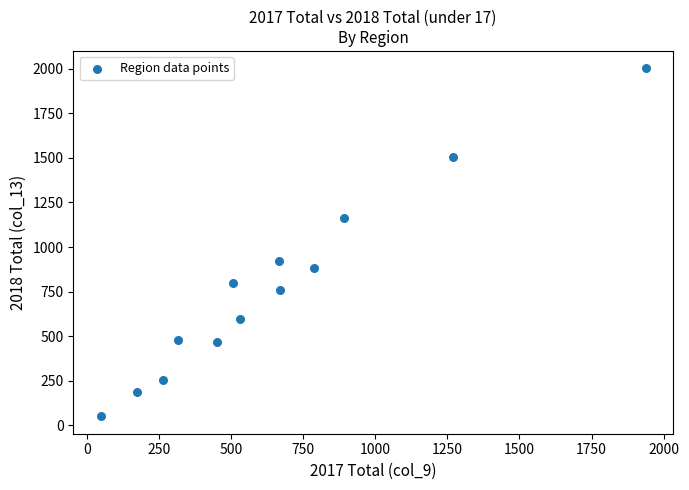

What is the range of Y values (max minus min)?

1951